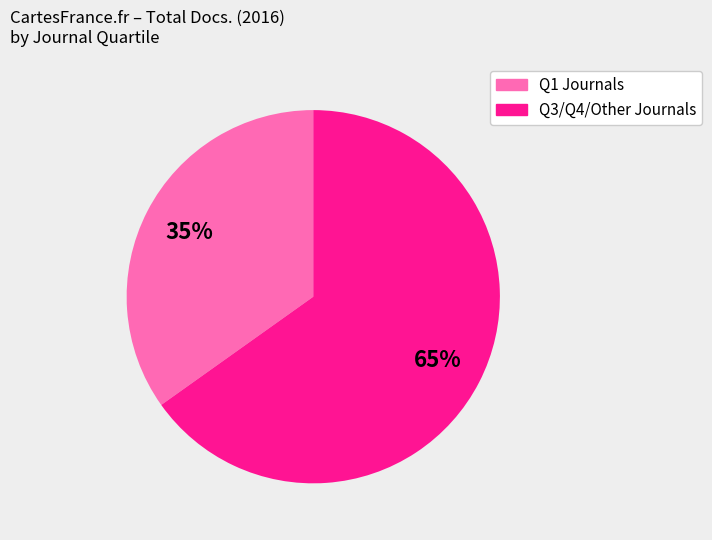

To the nearest percent, what is the average slice percentage?

50%